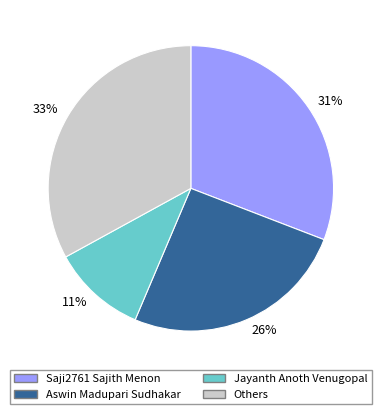

Is there any slice that represents more than half of the pie?

No